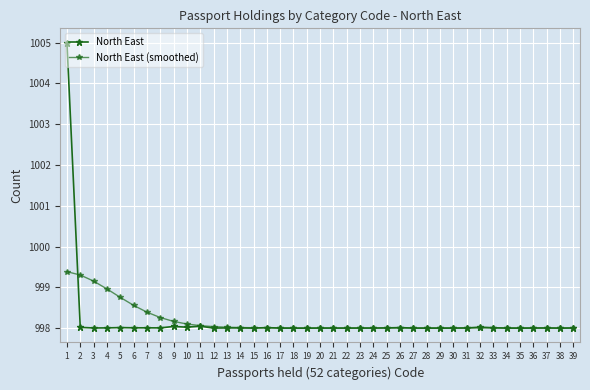

Is this an area chart (filled region under the line)?

No